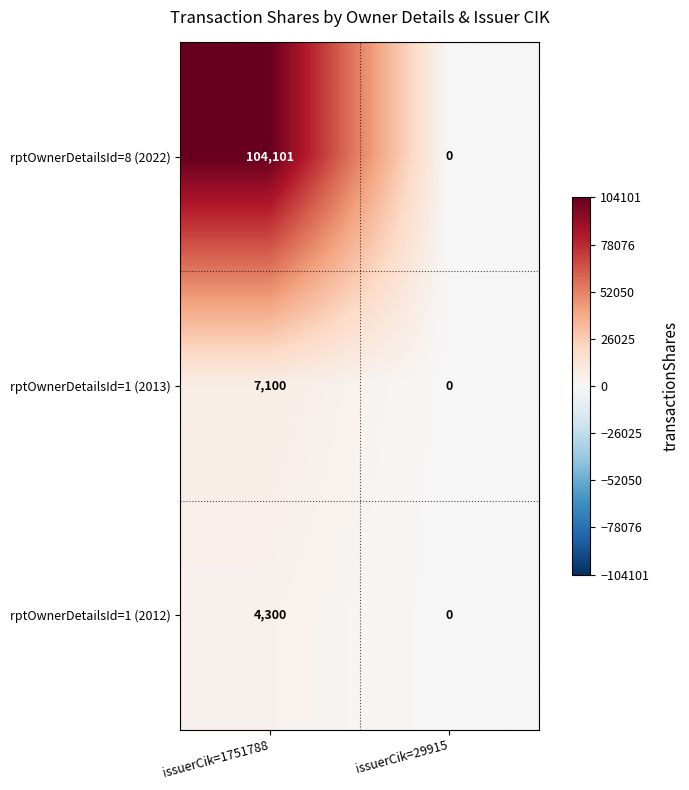

Reading left to right, transcribe all the data shown in this chart.

rptOwnerDetailsId=8 (2022): issuerCik=1751788=104101	issuerCik=29915=0
rptOwnerDetailsId=1 (2013): issuerCik=1751788=7100	issuerCik=29915=0
rptOwnerDetailsId=1 (2012): issuerCik=1751788=4300	issuerCik=29915=0